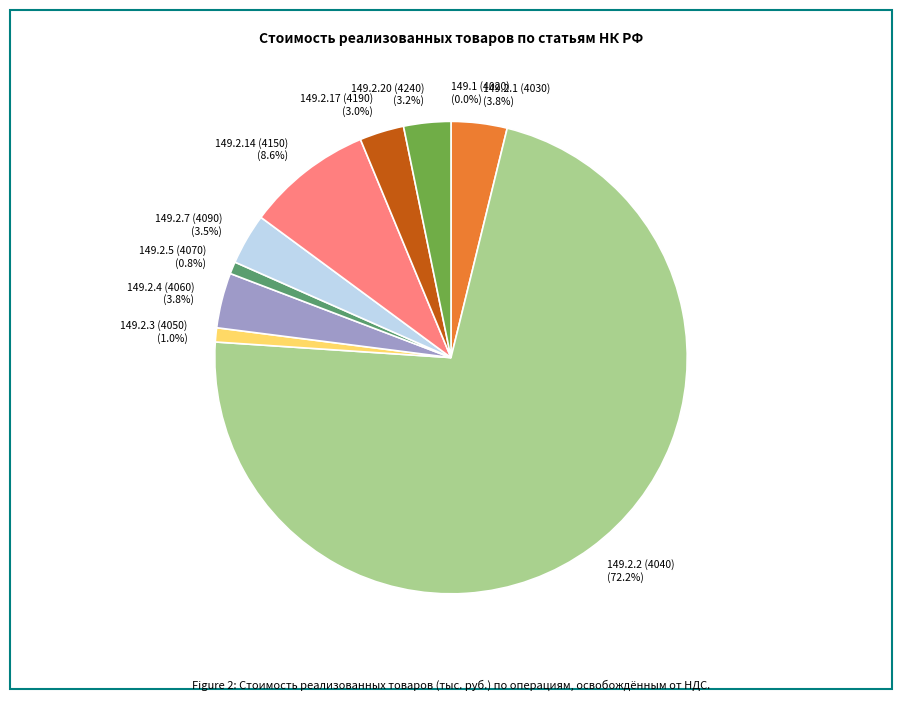

Which slice is the largest?

149.2.2 (4040)